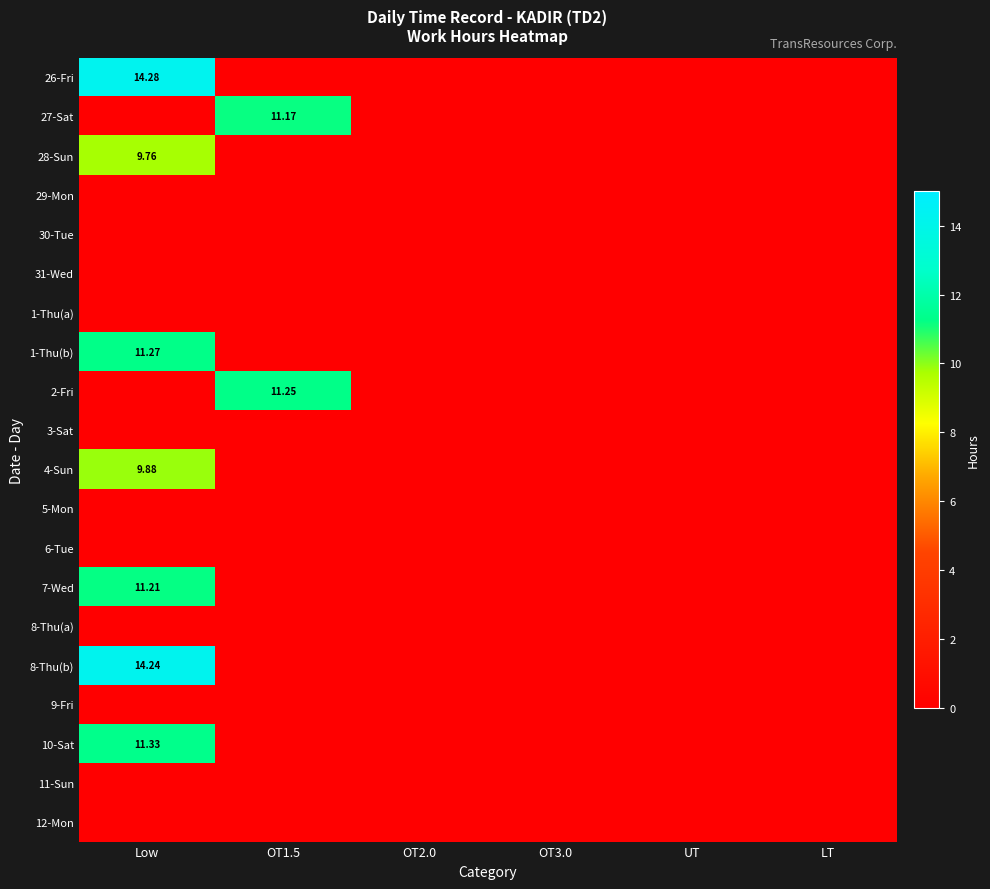

At which category is the sum across all series the highest?

Low